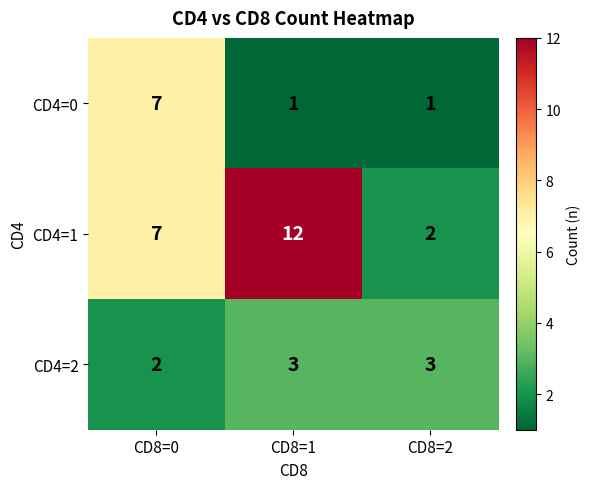

How many CD4=0 values are between 1 and 7?

3